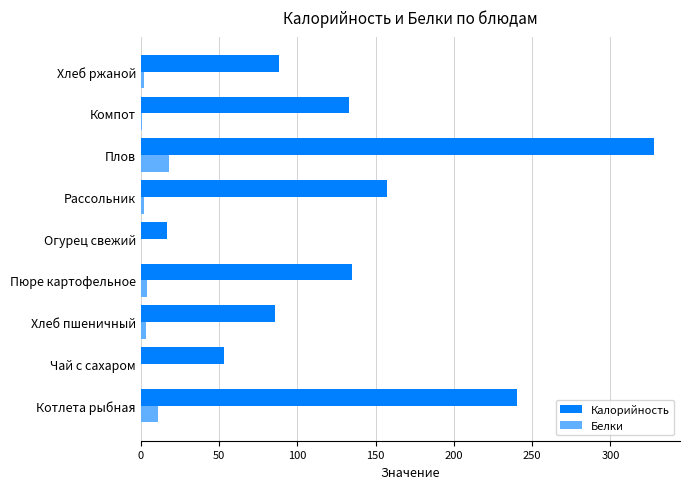

Which category has the highest value in the Калорийность series?

Плов